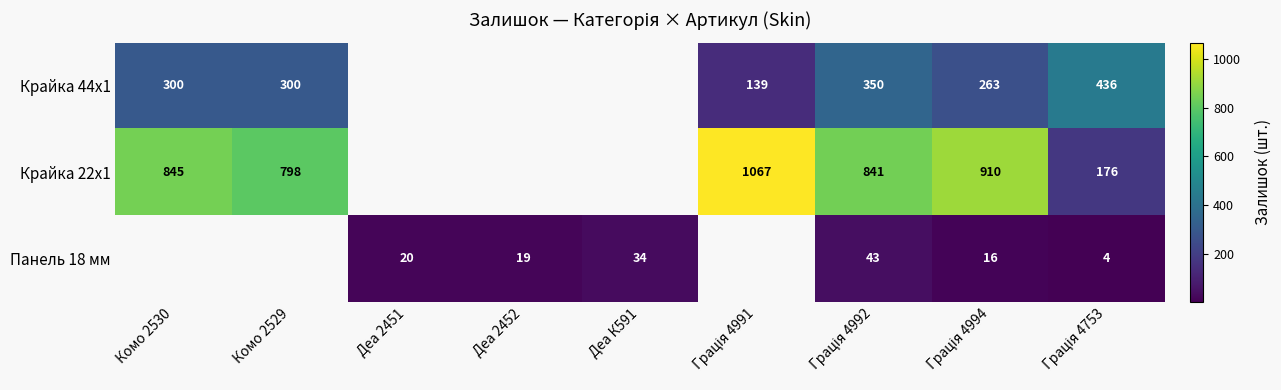

The Панель 18 мм series shows 34 at Деа К591. True or false?

True